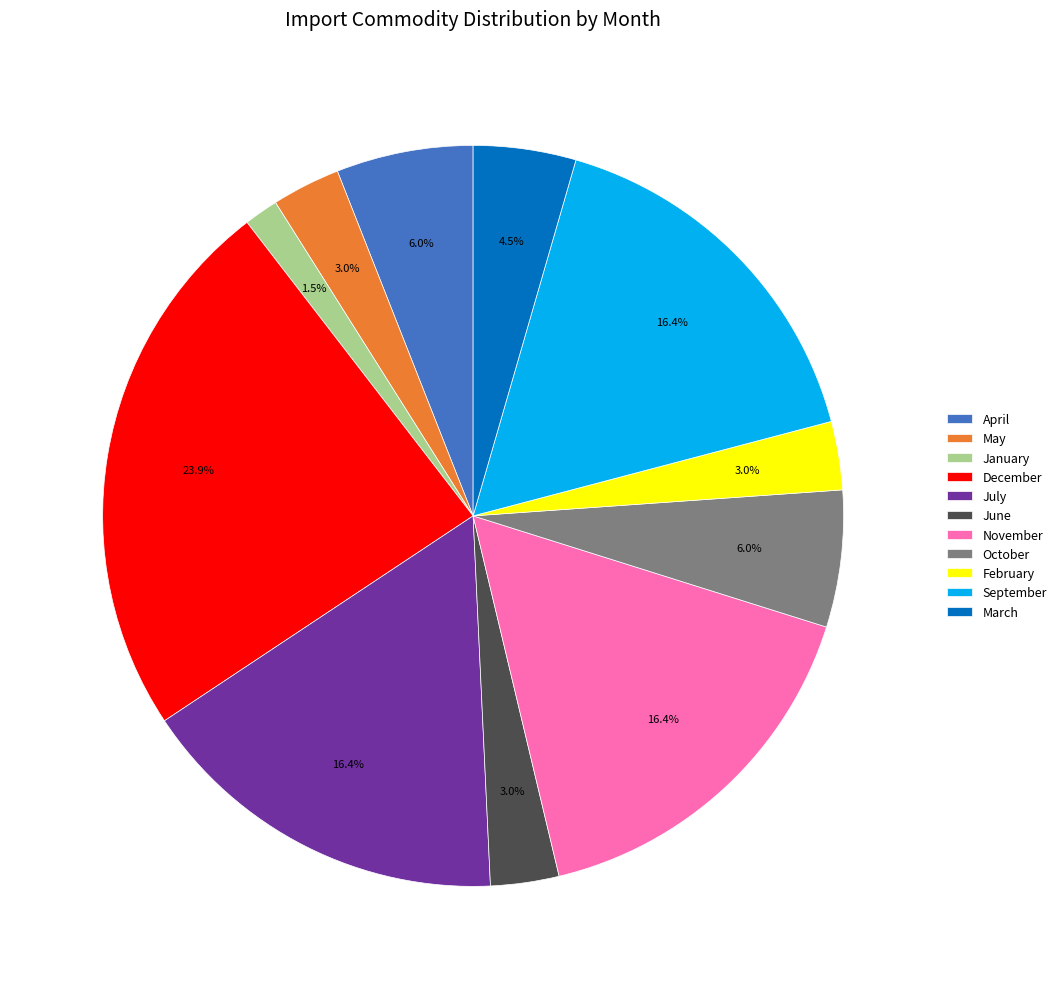

Approximately how many times larger is the value at May compared to February?

1.0